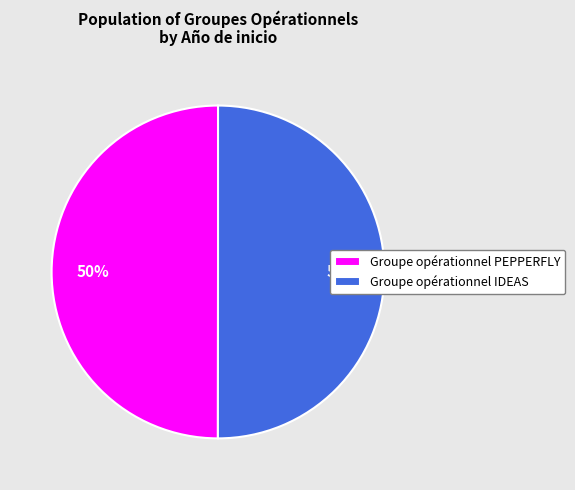

Combined, do Groupe opérationnel PEPPERFLY and Groupe opérationnel IDEAS account for over 50%?

Yes